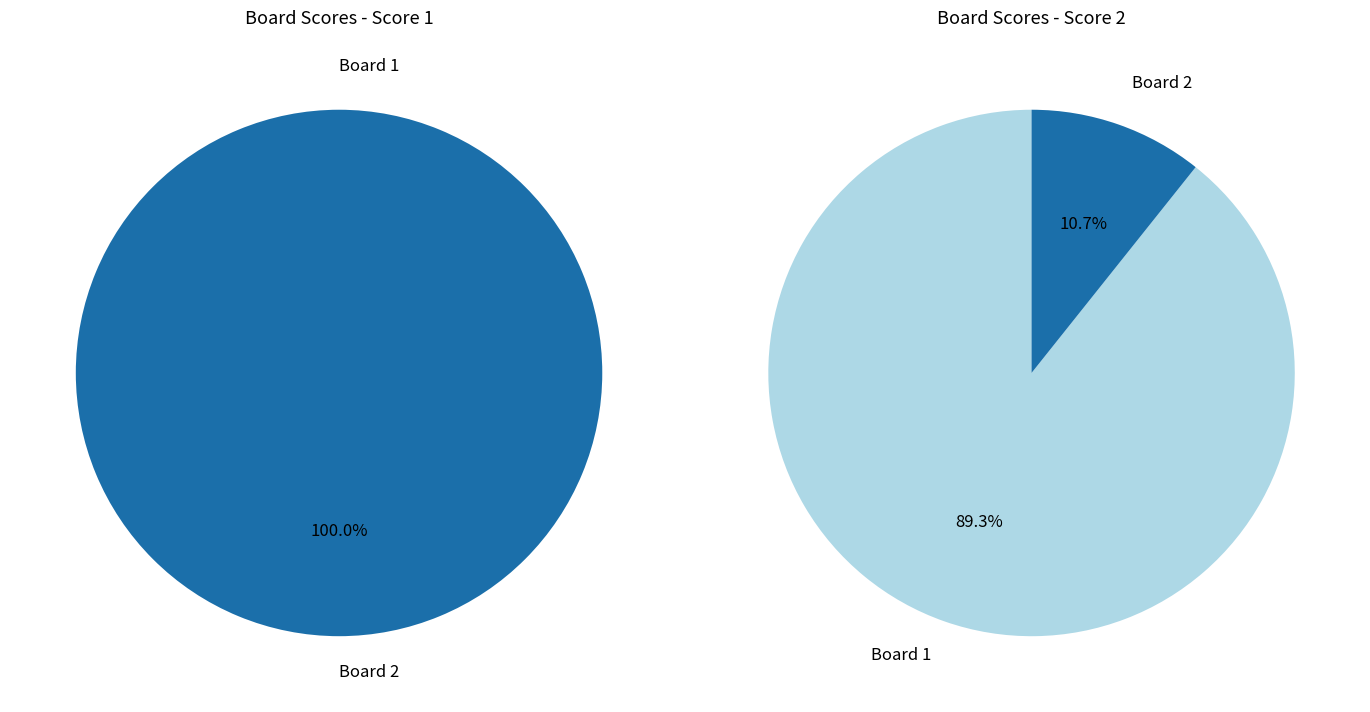

Is it true that 2 is 17% of the pie?

False